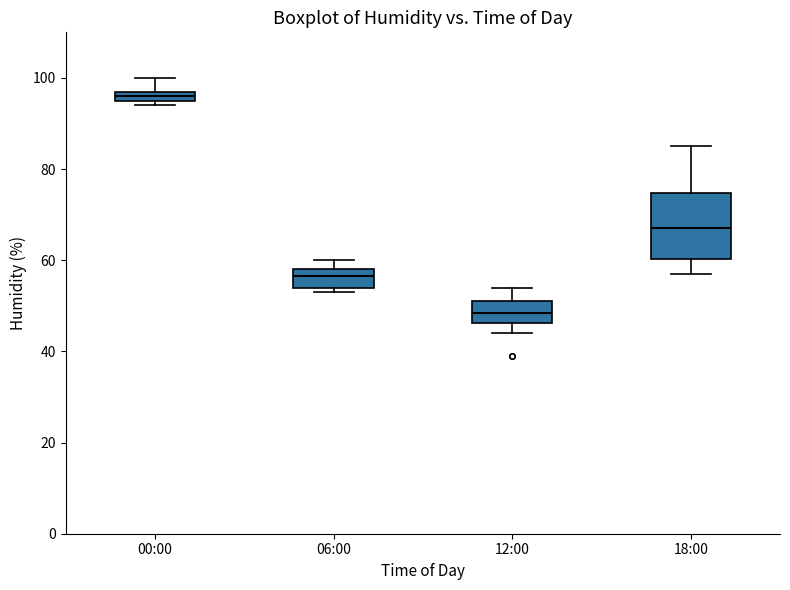

Comparing the boxes themselves (not the whiskers), which one is the tallest?

18:00